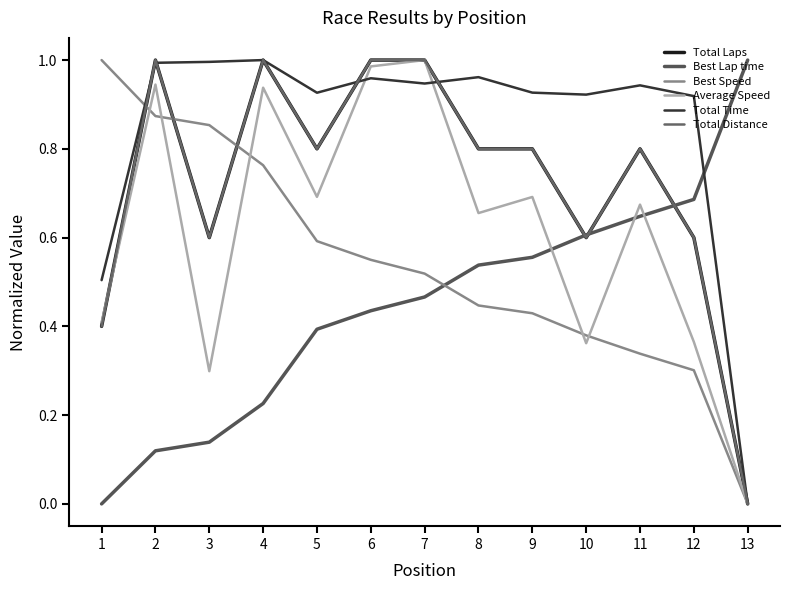

Does the chart display data point markers on the line(s)?

No